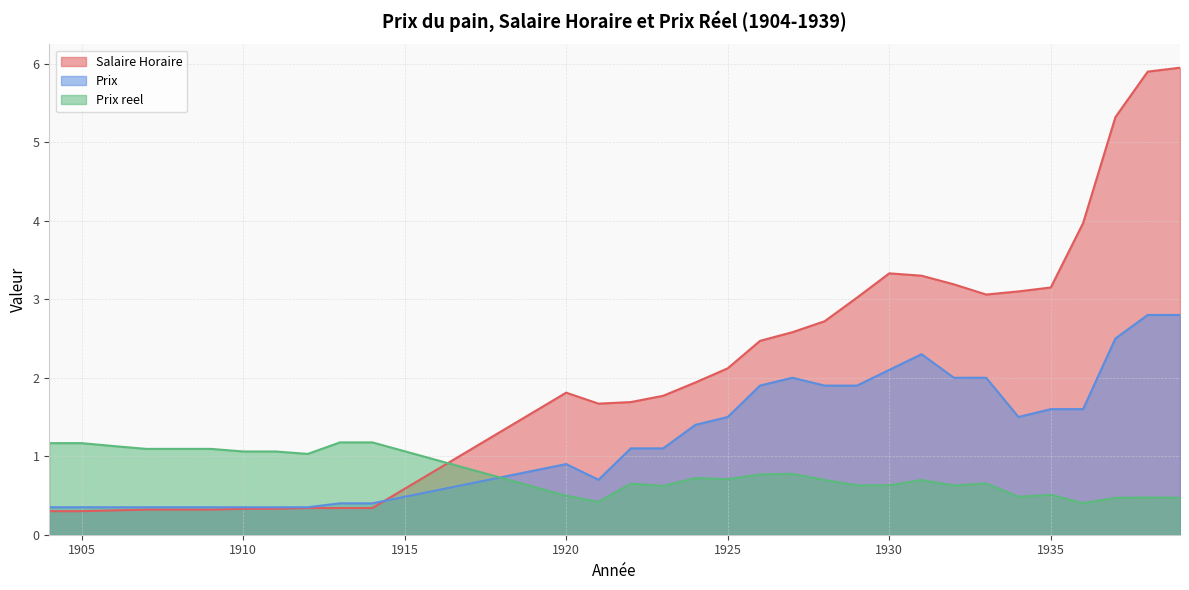

What are all the series names shown in the legend?

Salaire Horaire, Prix, Prix reel